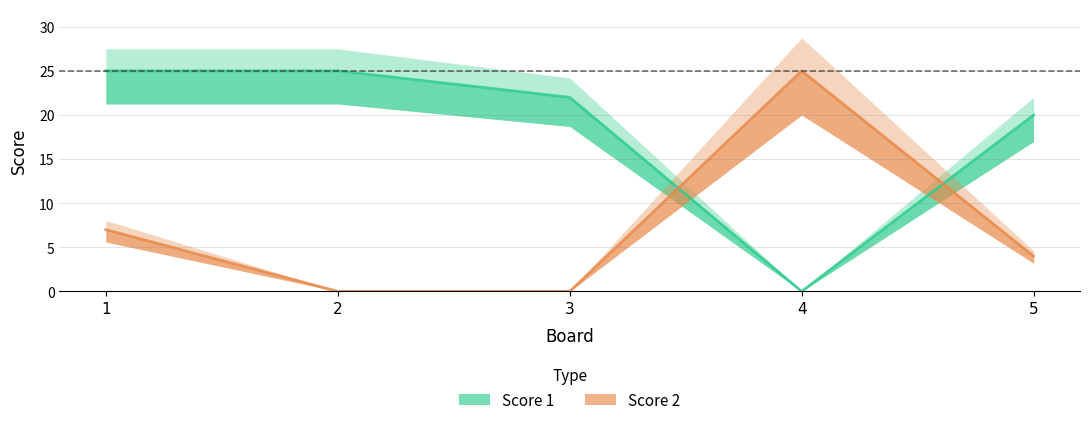

Reading left to right, list all the values displayed in this chart.

Score 1: 1=25	2=25	3=22	4=0	5=20
Score 2: 1=7	2=0	3=0	4=25	5=4